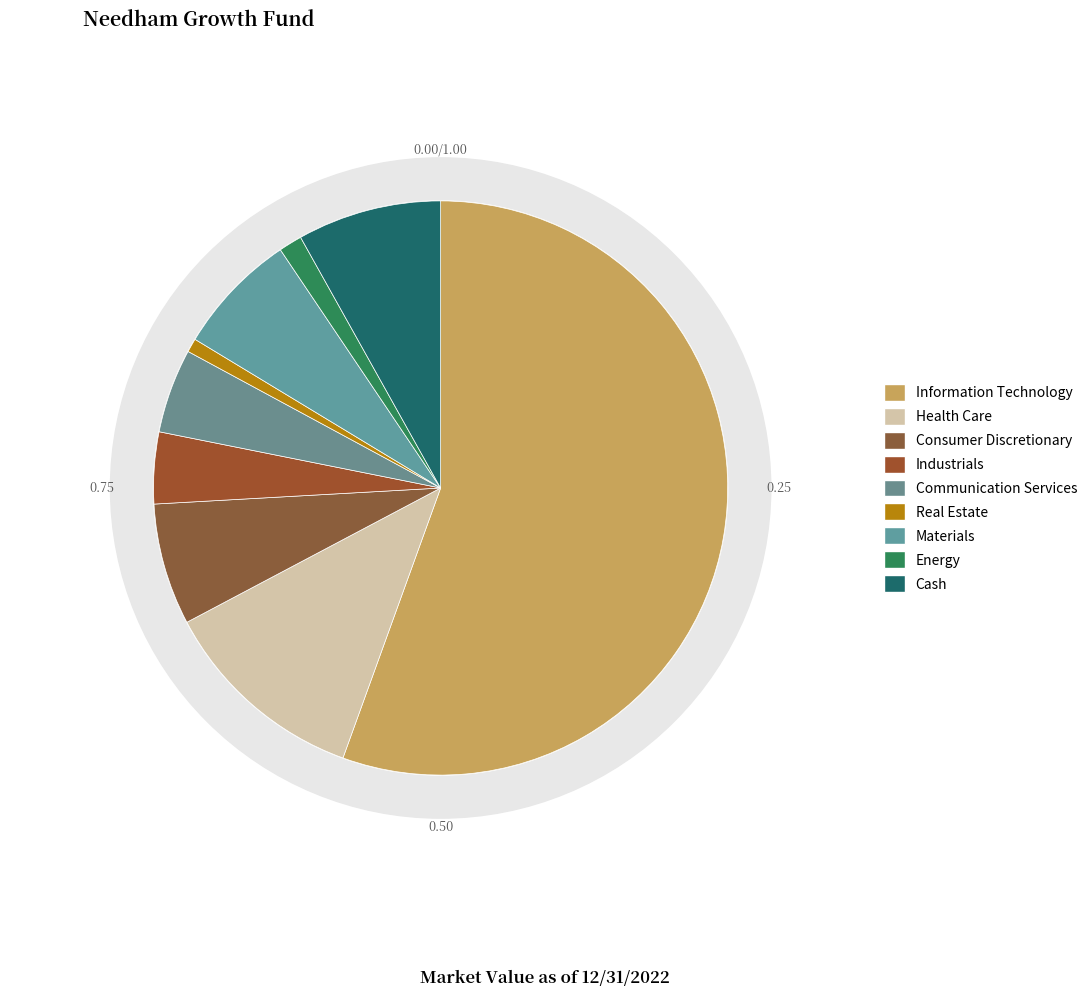

Rank the categories by value from lowest to highest.

Real Estate, Energy, Industrials, Communication Services, Consumer Discretionary, Materials, Cash, Health Care, Information Technology